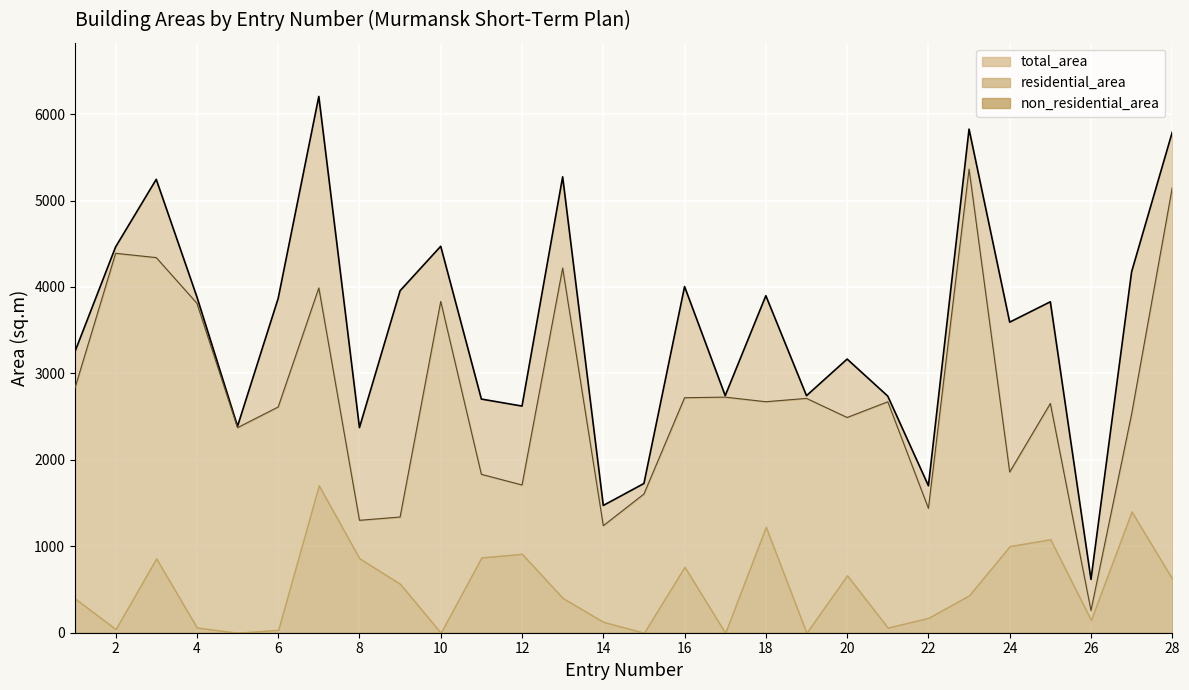

How many values in the residential_area_line series exceed 2671?

14